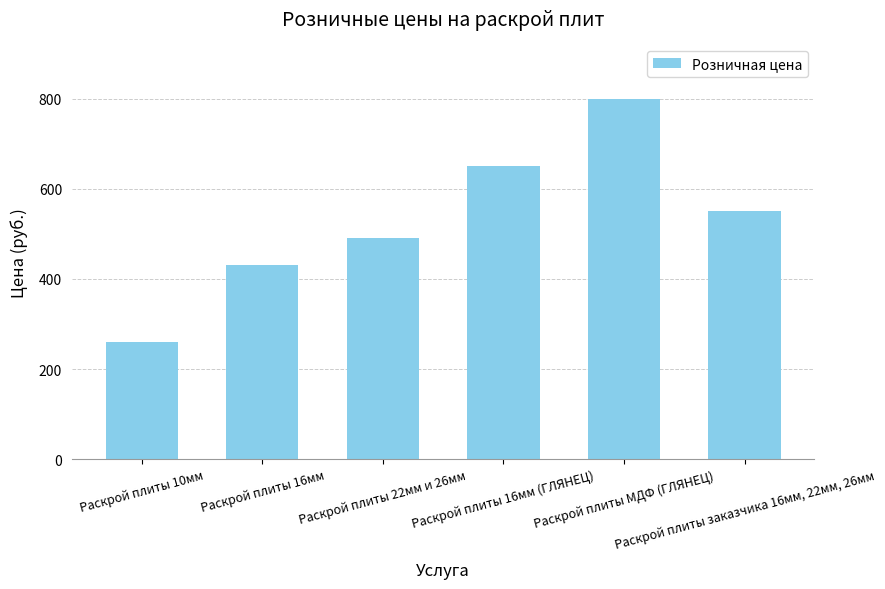

What is the label of the 5th bar from the right?

Раскрой плиты 16мм